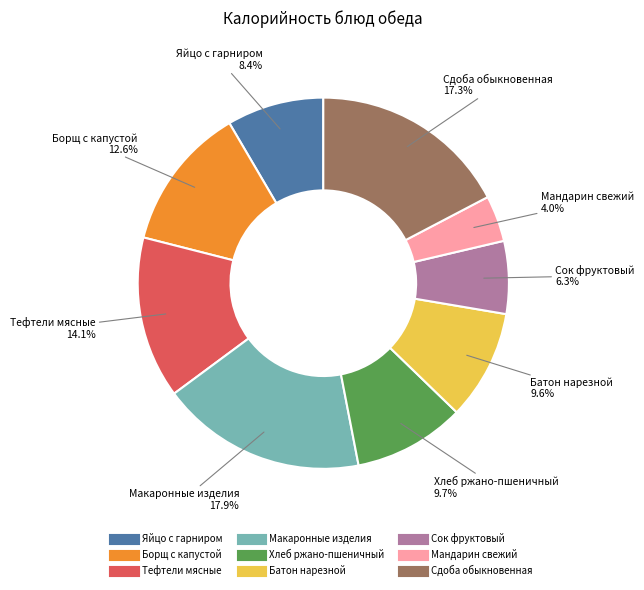

To the nearest percent, what is the average slice percentage?

11%